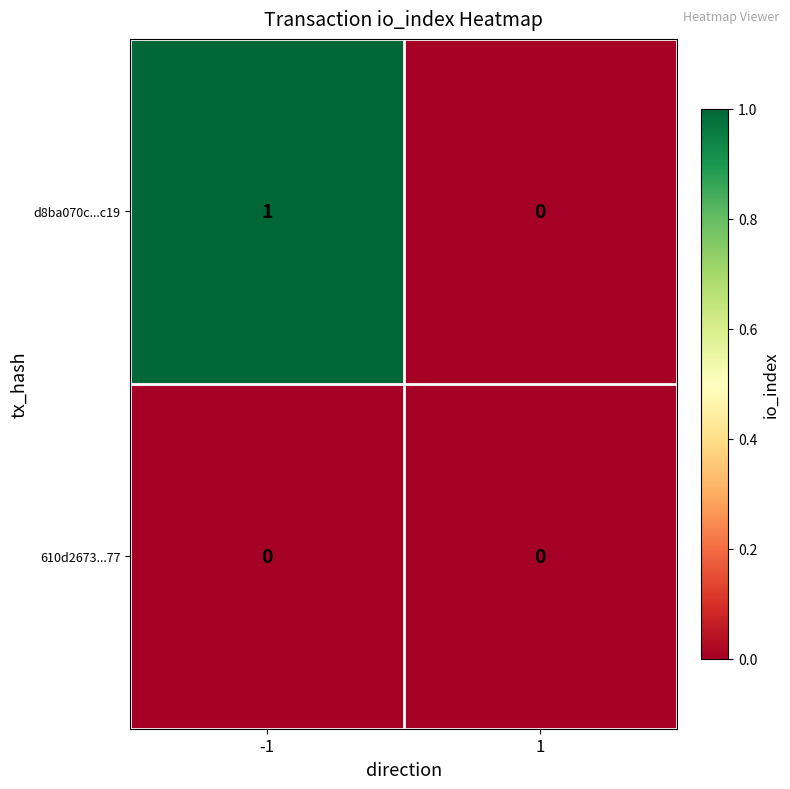

Reading right to left, transcribe all the data shown in this chart.

d8ba070c...c19: 1=0	-1=1
610d2673...77: 1=0	-1=0